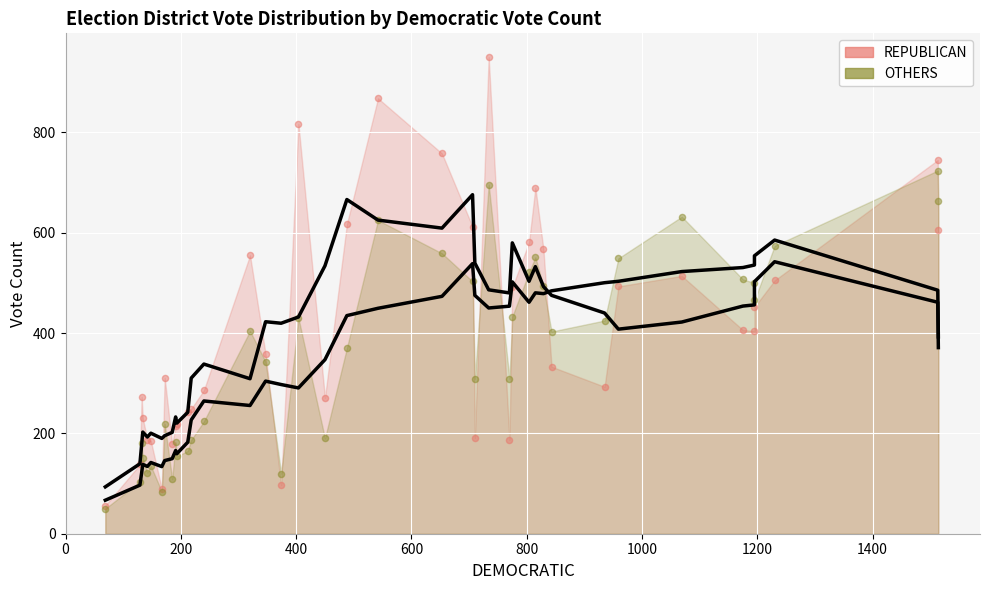

What are all the series names shown in the legend?

REPUBLICAN, OTHERS